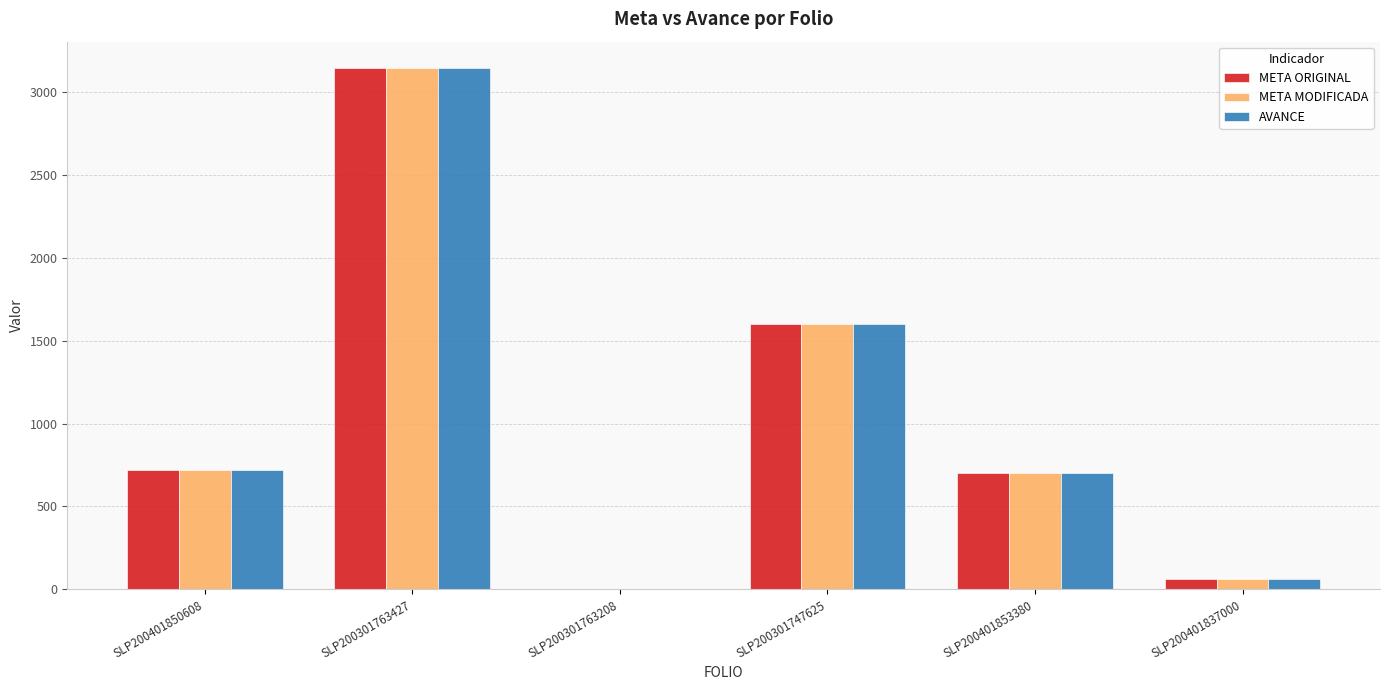

Are the bars grouped side by side (vs. stacked)?

Yes